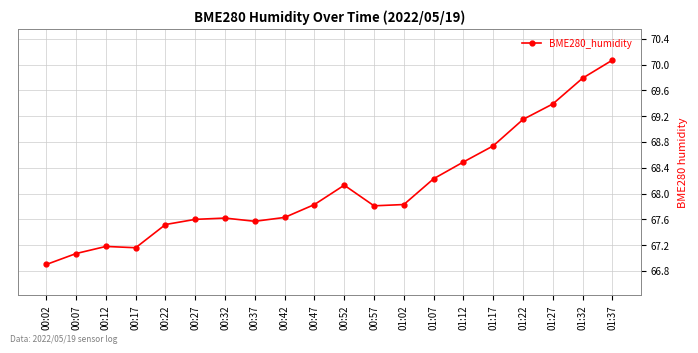

At which category does the chart reach its minimum across all series?

00:02